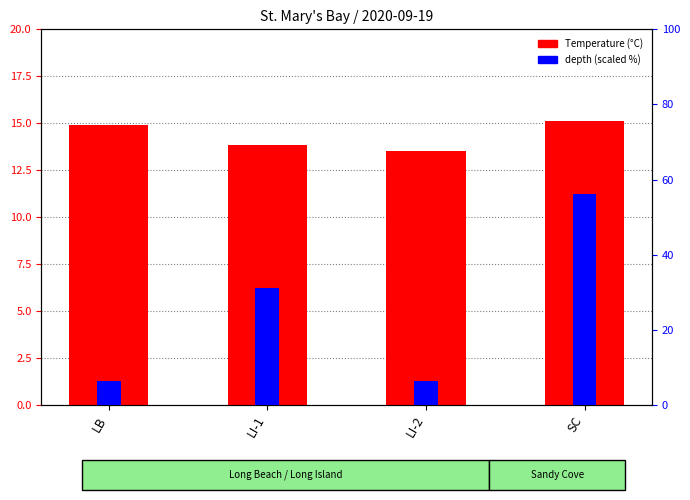

Which series has the widest spread of values?

depth (scaled %)